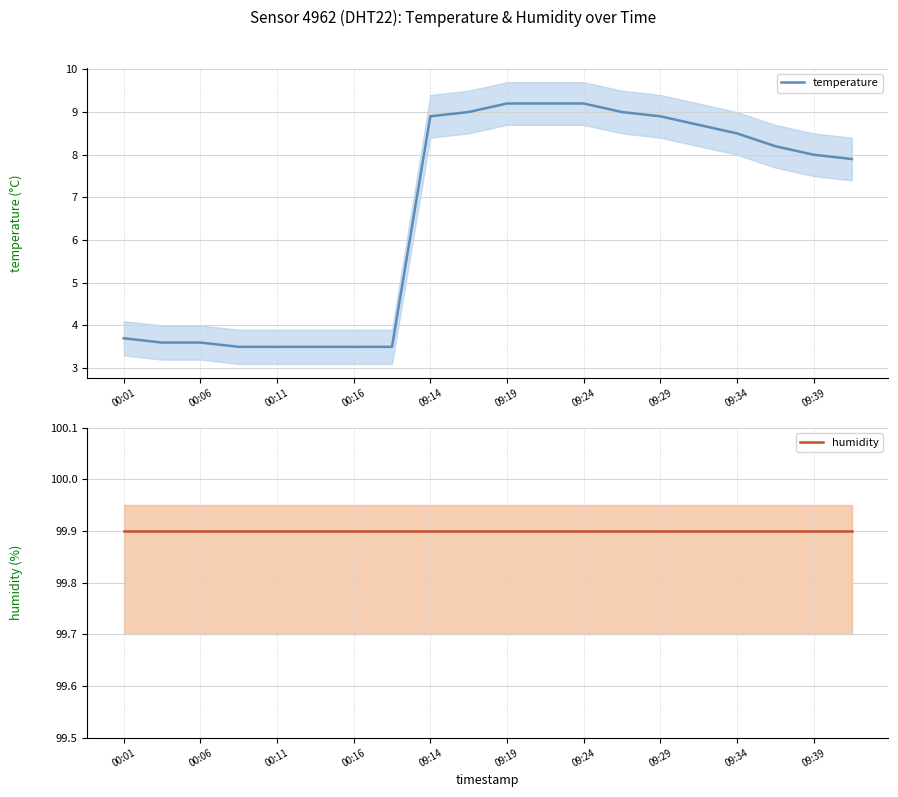

What is the minimum value for temperature?

3.5